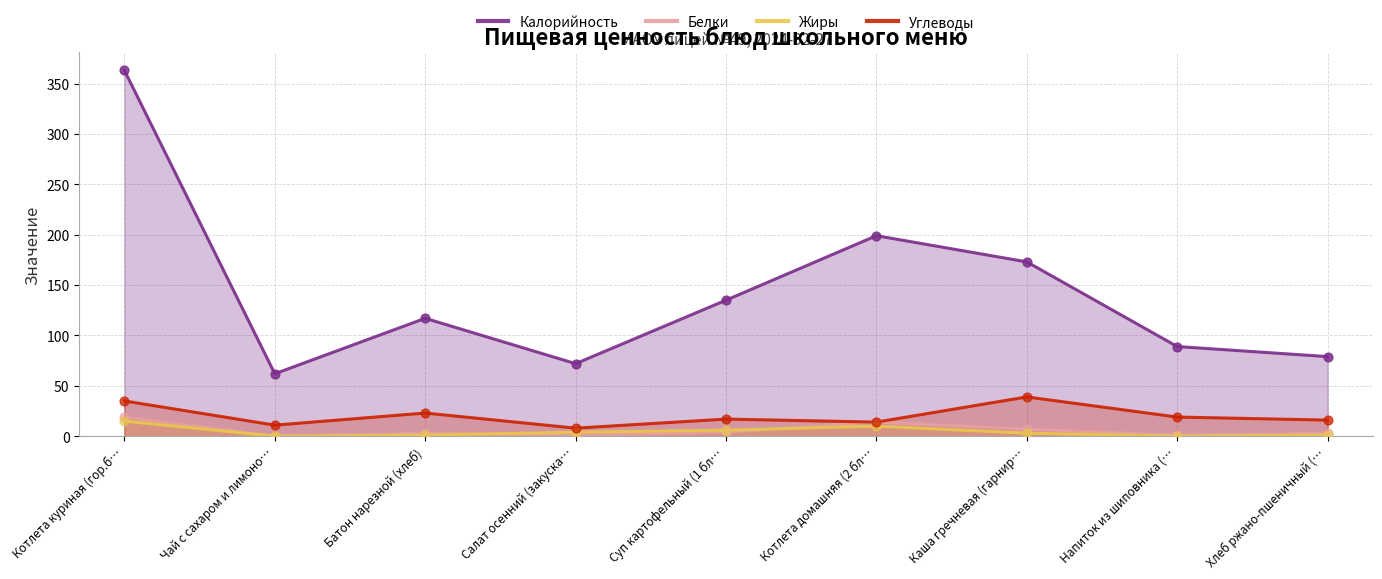

Which series reaches the minimum Y coordinate?

Белки